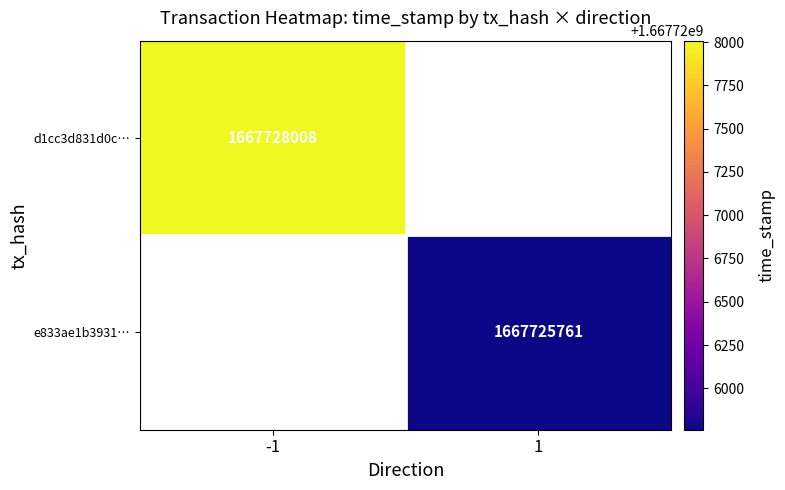

The d1cc3d831d0c… series shows 2798948543.8 at -1. True or false?

False